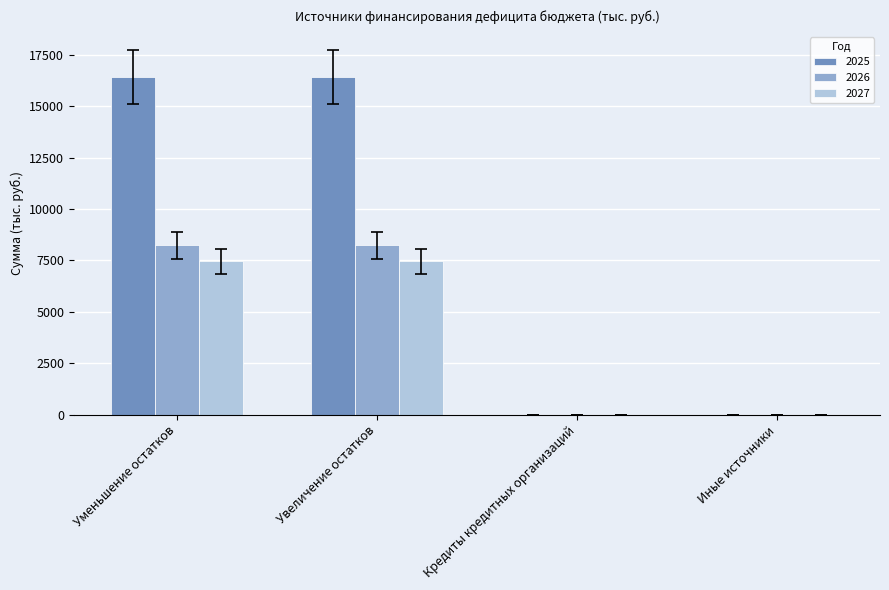

Which series changed the most between Увеличение остатков and Иные источники?

2025